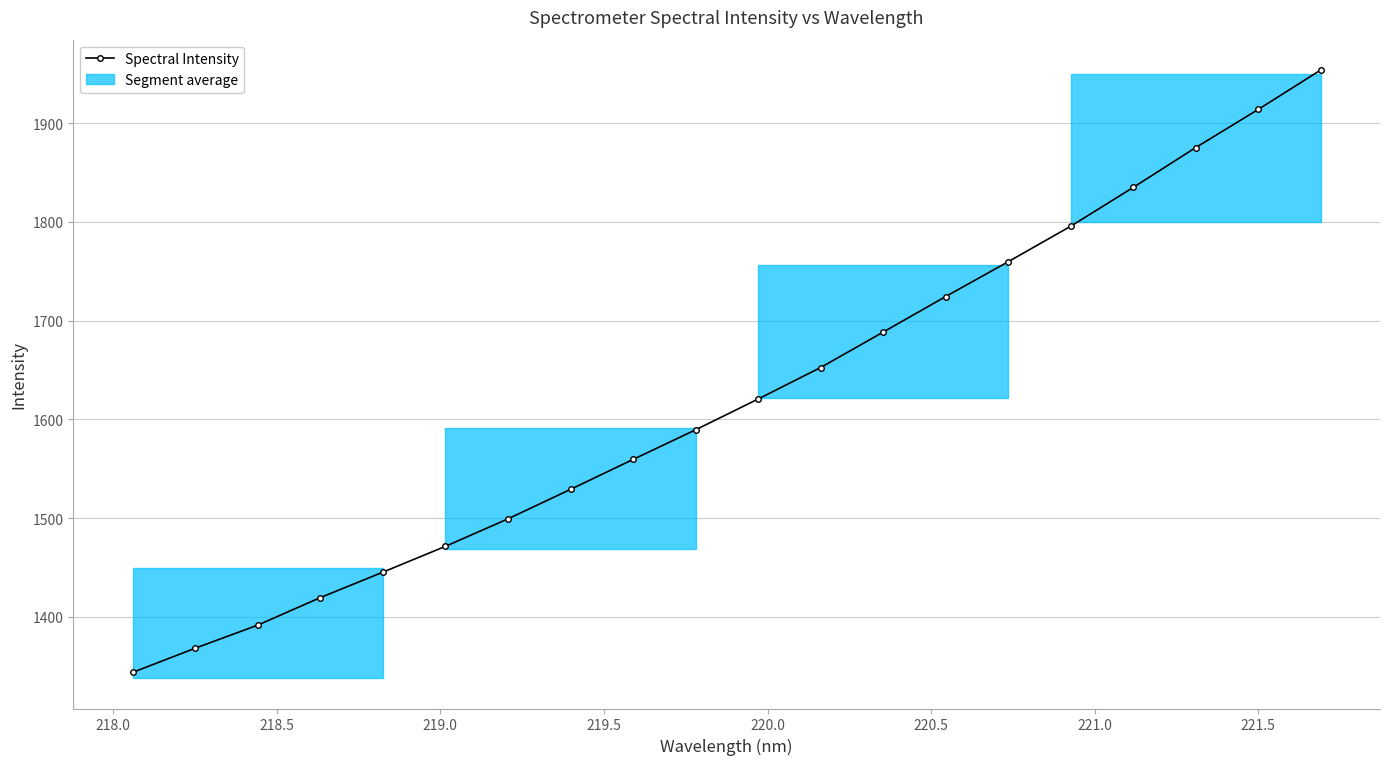

True or false: Spectral Intensity has more than 2 interior local peaks.

False